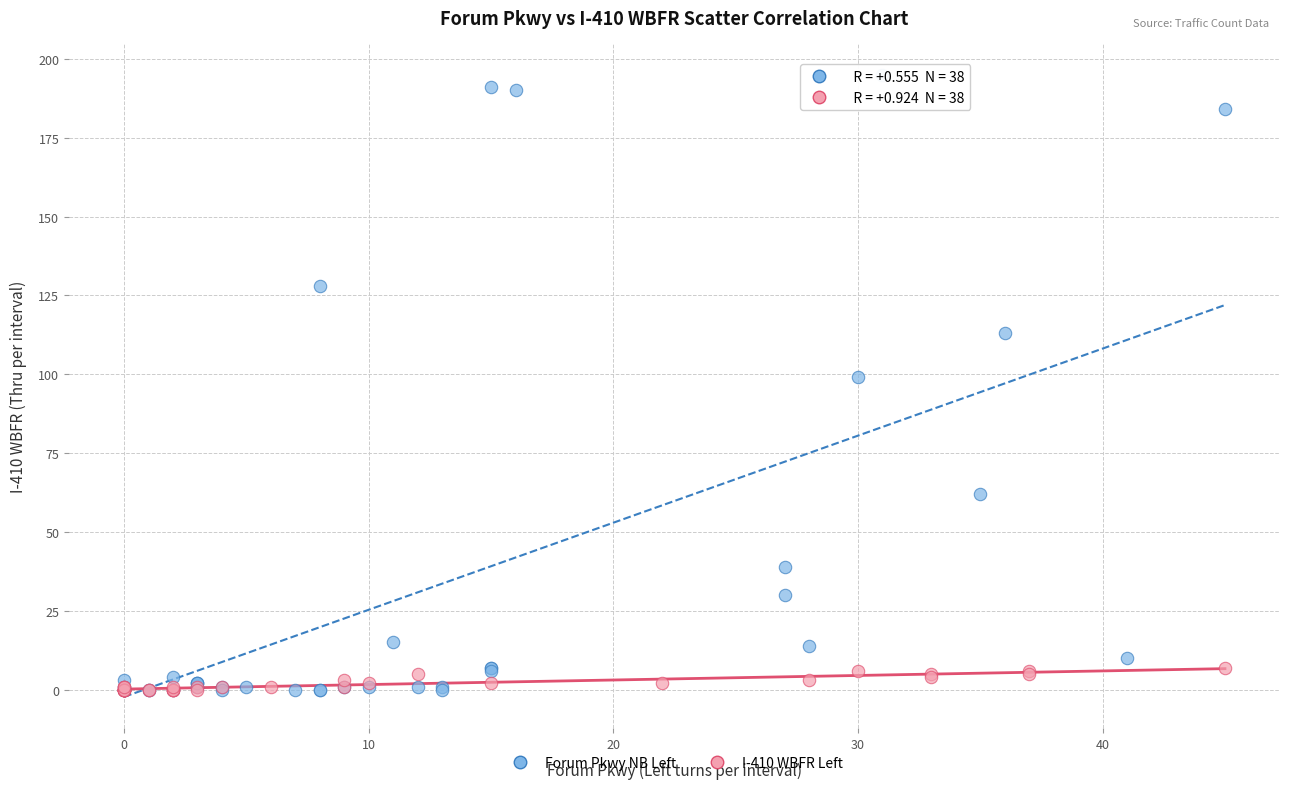

Which series contains the highest Y value?

Forum Pkwy NB Left